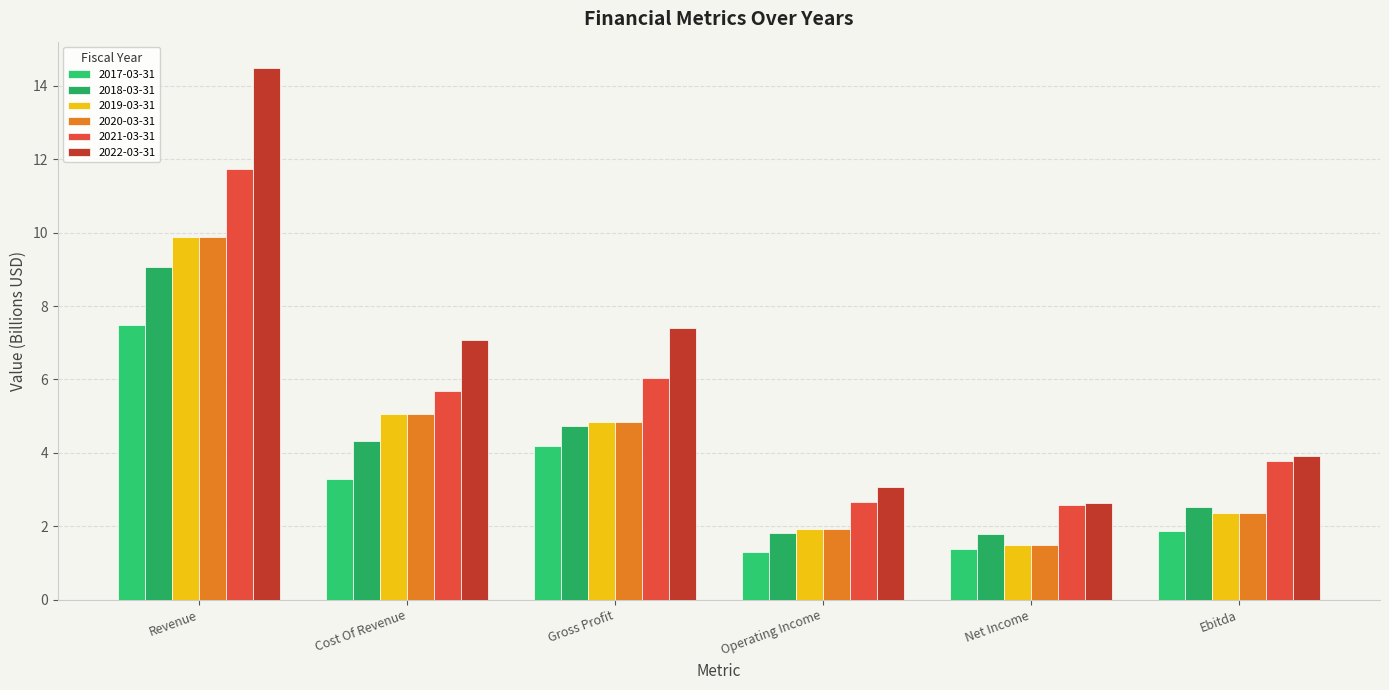

At which label does 2021-03-31 first exceed 5?

Revenue